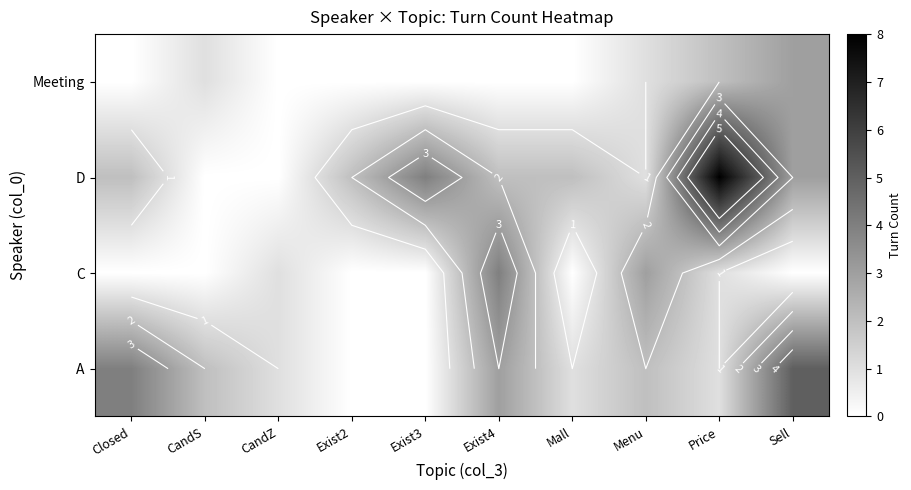

Where is A nearest to the value 2?

CandS